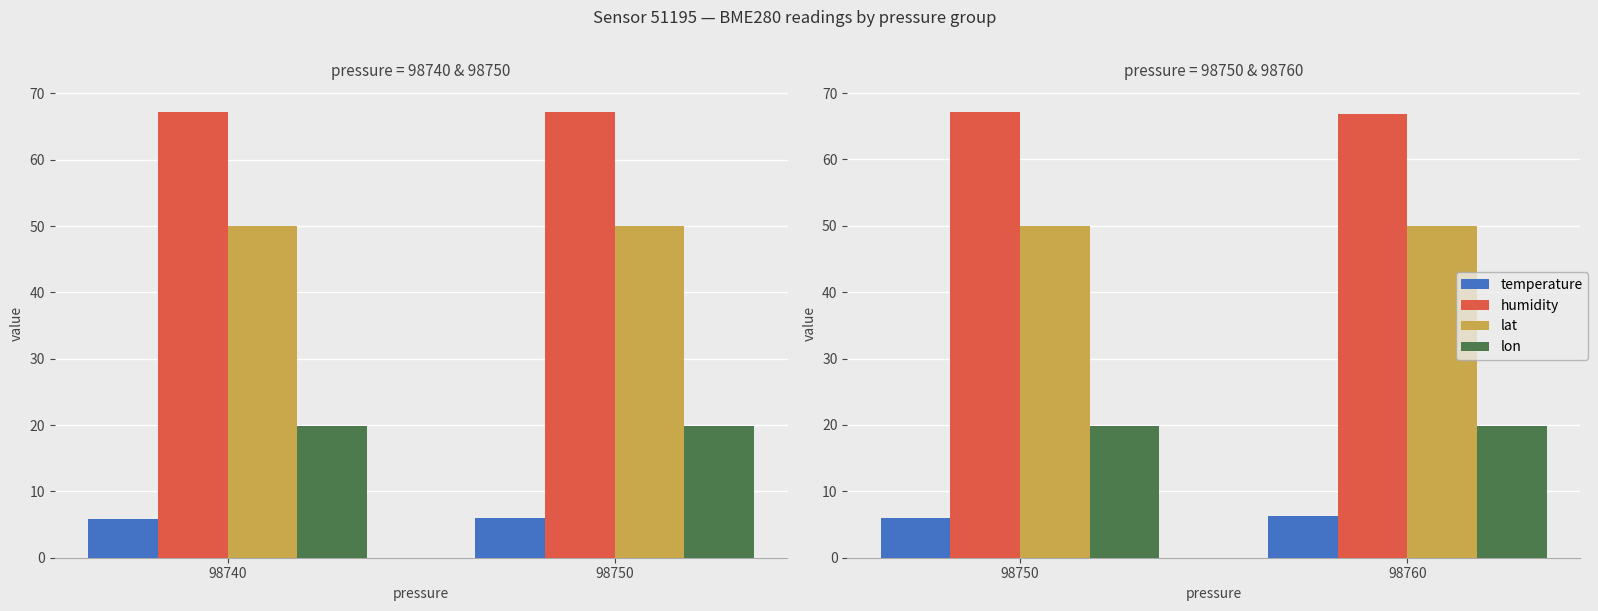

At which category is the sum across all series the highest?

98750